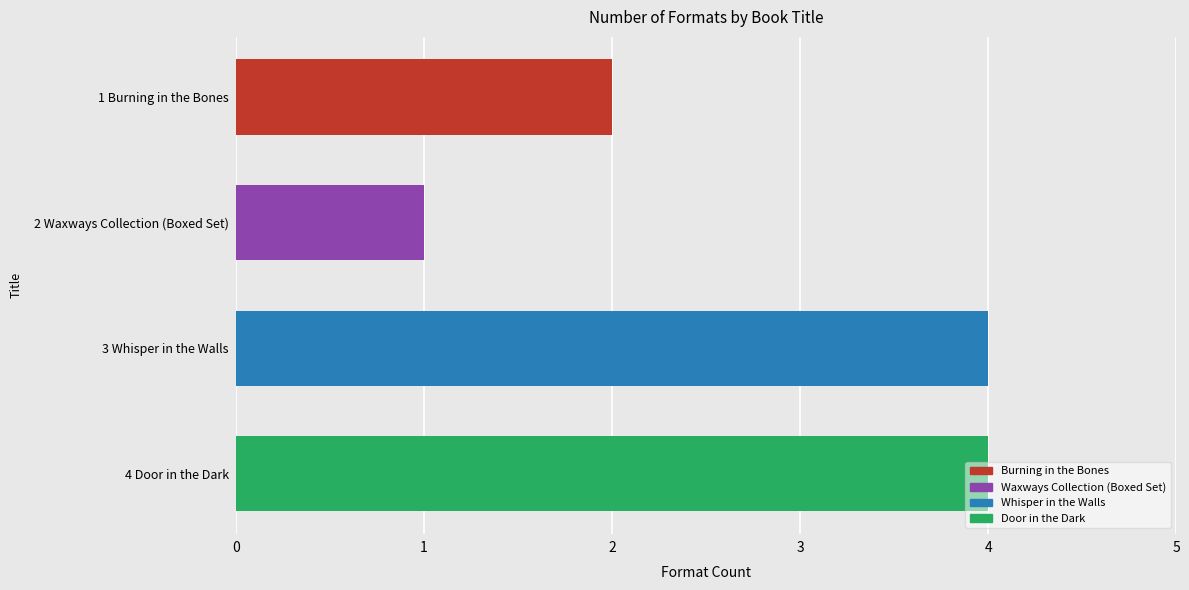

At which category does the chart reach its minimum across all series?

2 Waxways Collection (Boxed Set)